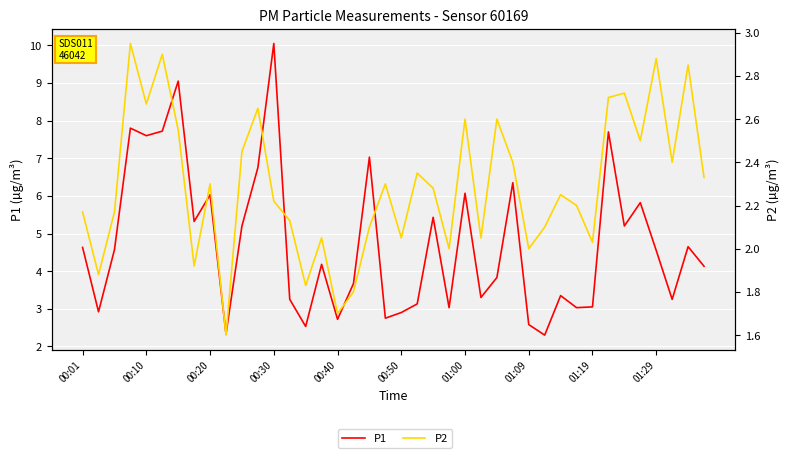

True or false: P1 and P2 cross at least once.

False